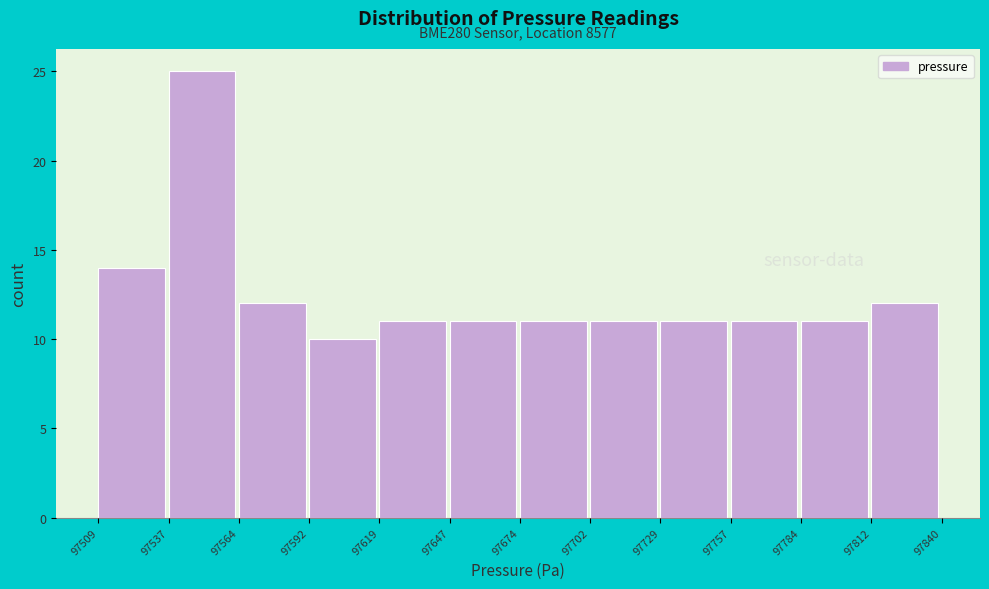

Over which range of the x-axis is the bar tallest?

97537 to 97564